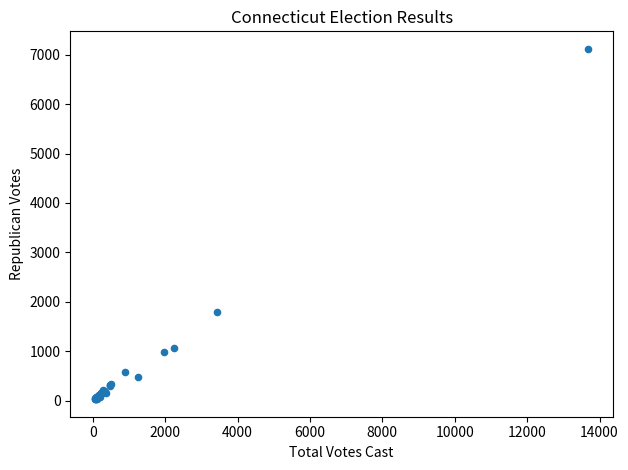

What Y value in the scatter plot is closest to 3574?

1794